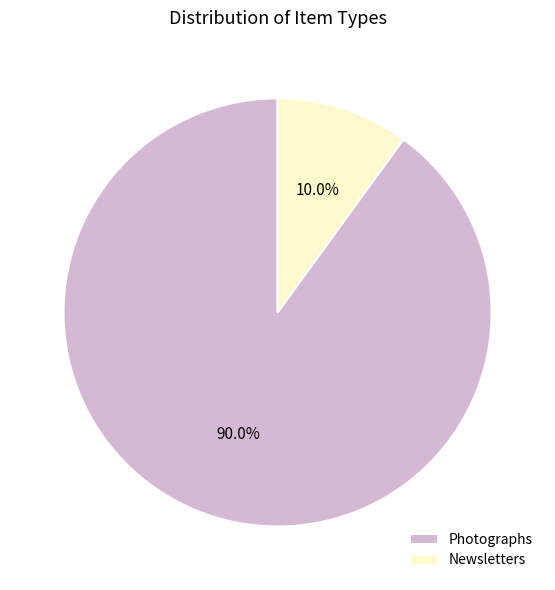

Rank the categories by value from lowest to highest.

Newsletters, Photographs